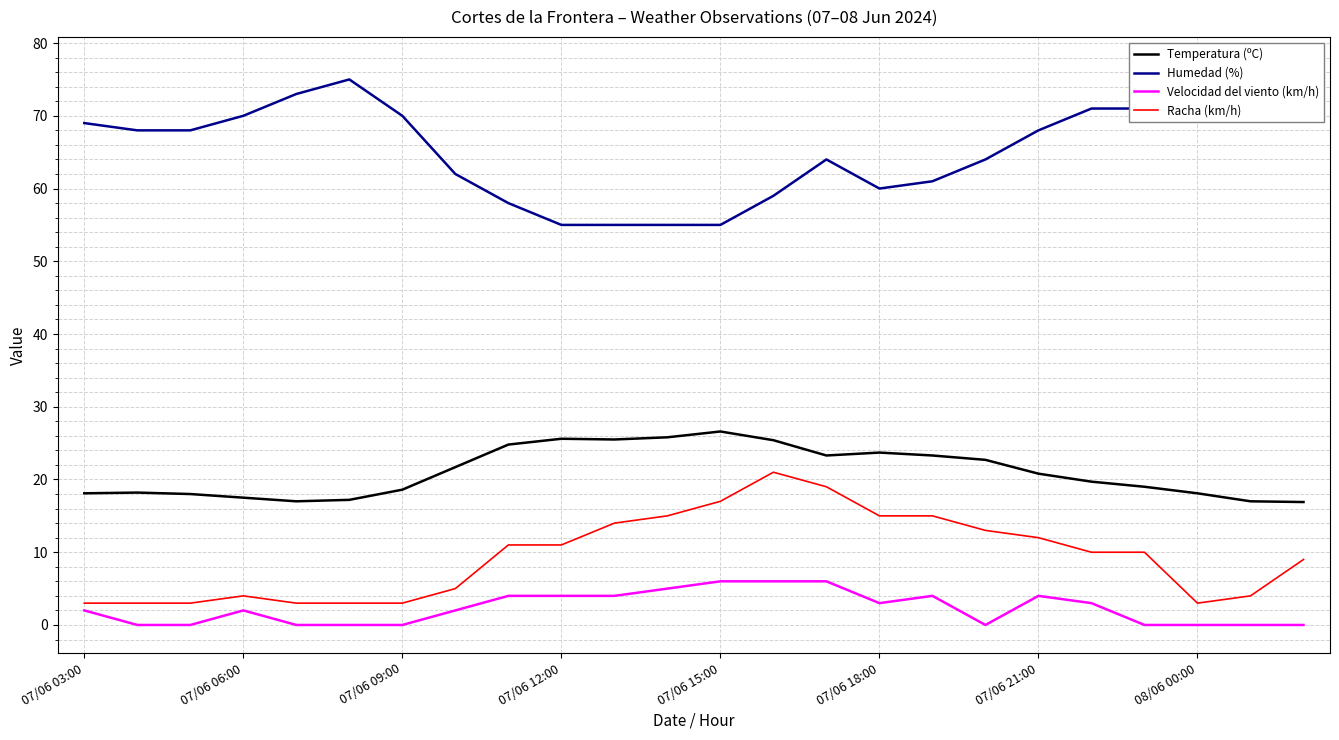

In Temperatura (ºC), how many points are lower than both neighbors (excluding endpoints)?

3